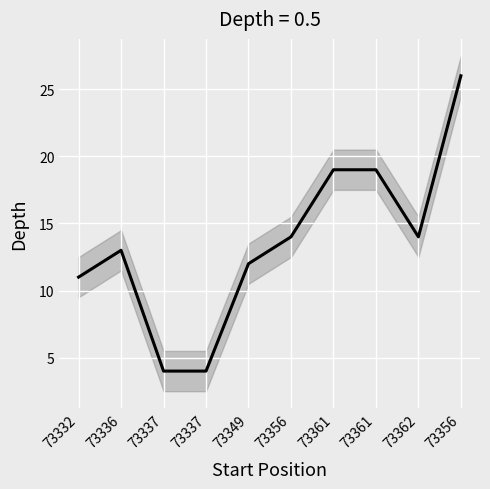

The chart shows a value of 4 at 73337. True or false?

True